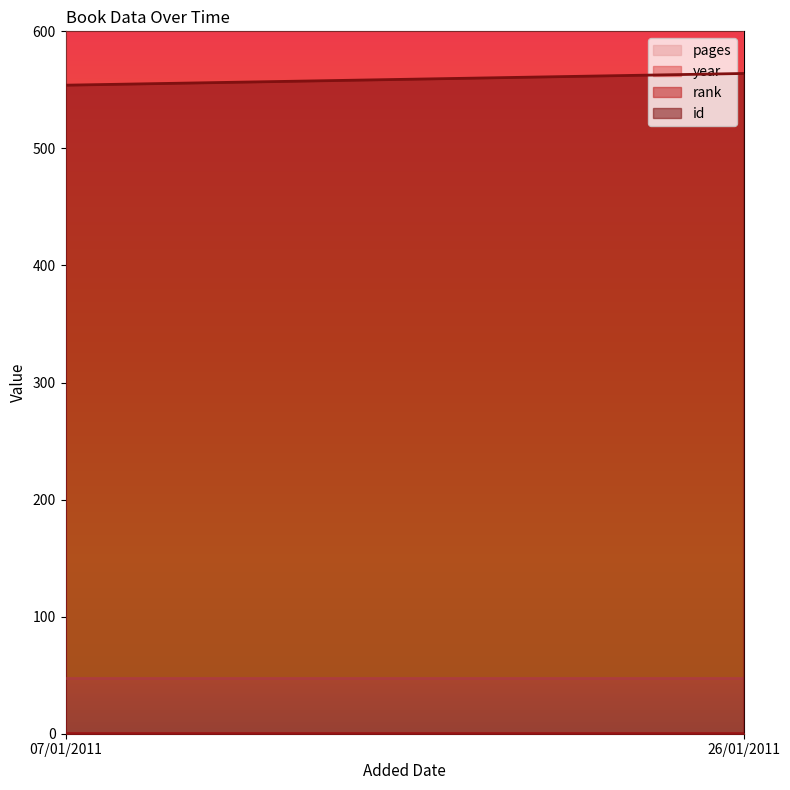

List the labels in order of year value, smallest first.

07/01/2011, 26/01/2011